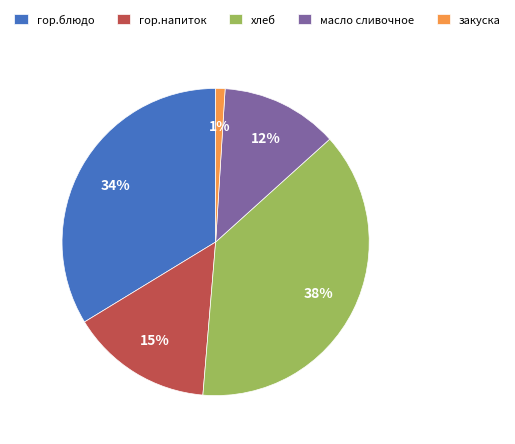

Combined, do гор.блюдо and масло сливочное account for over 50%?

No